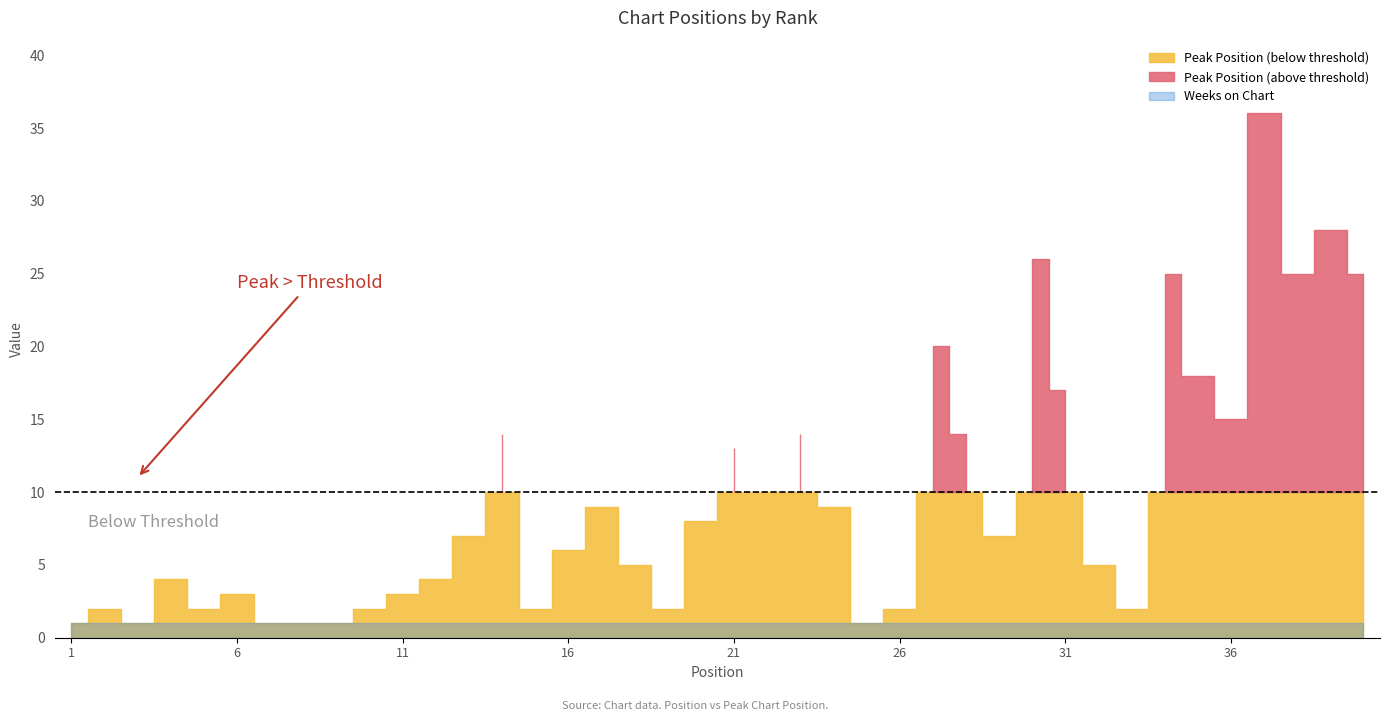

What is the difference between the maximum and second lowest values in the Peak Position series?

35